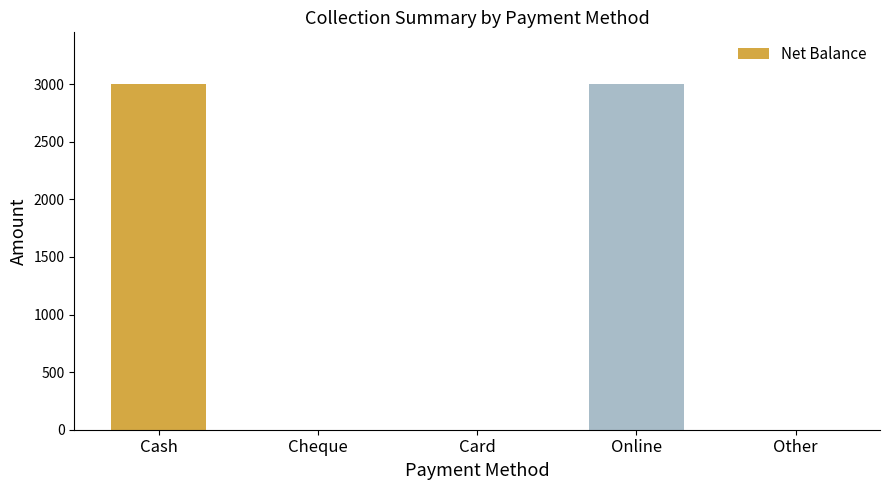

Between Online and Card, which is larger?

Online